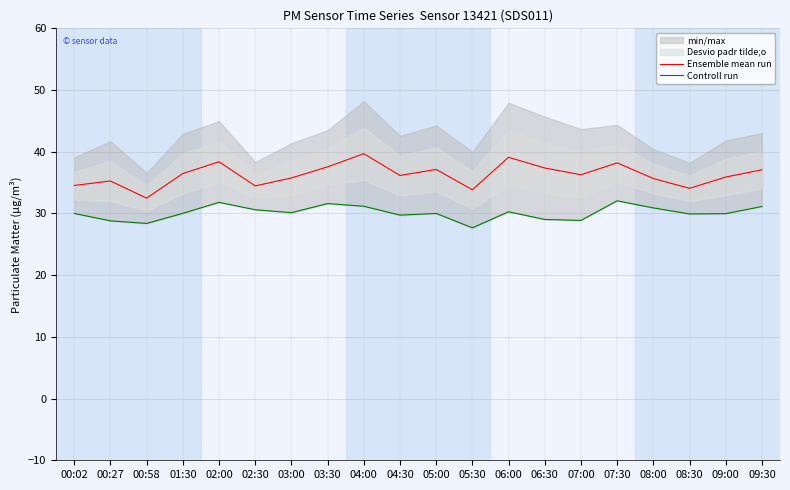

What is the sum of all Ensemble mean run values?

725.4